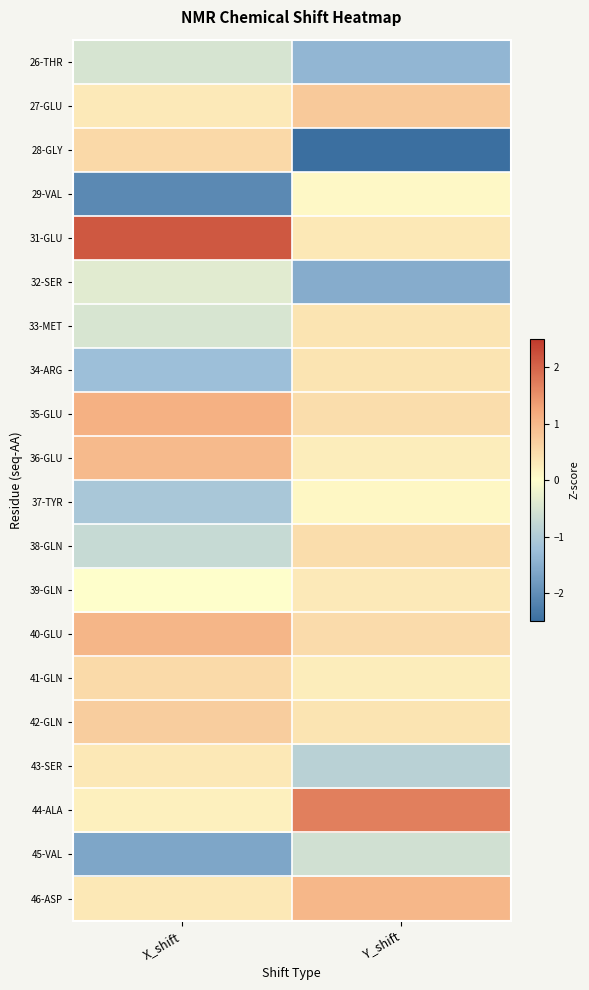

Which series has the largest range (max minus min)?

28-GLY